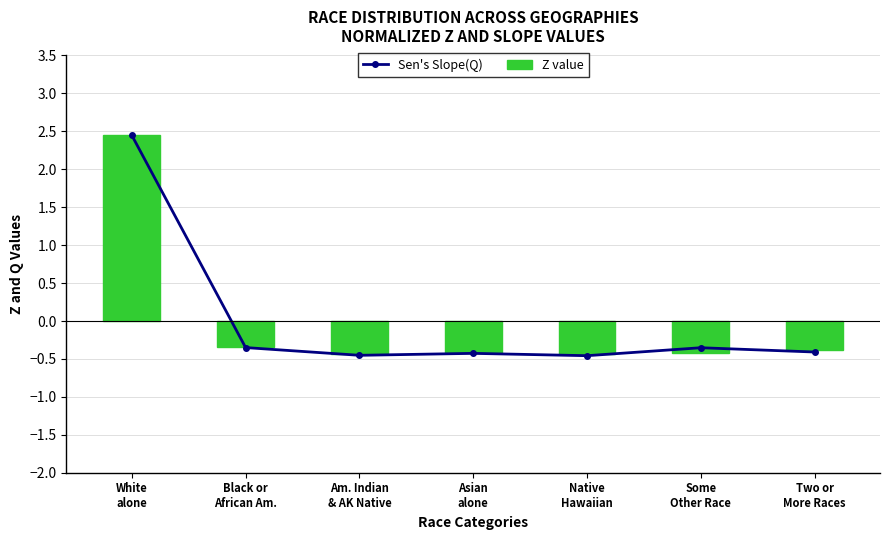

Count the number of data series in this chart.

2